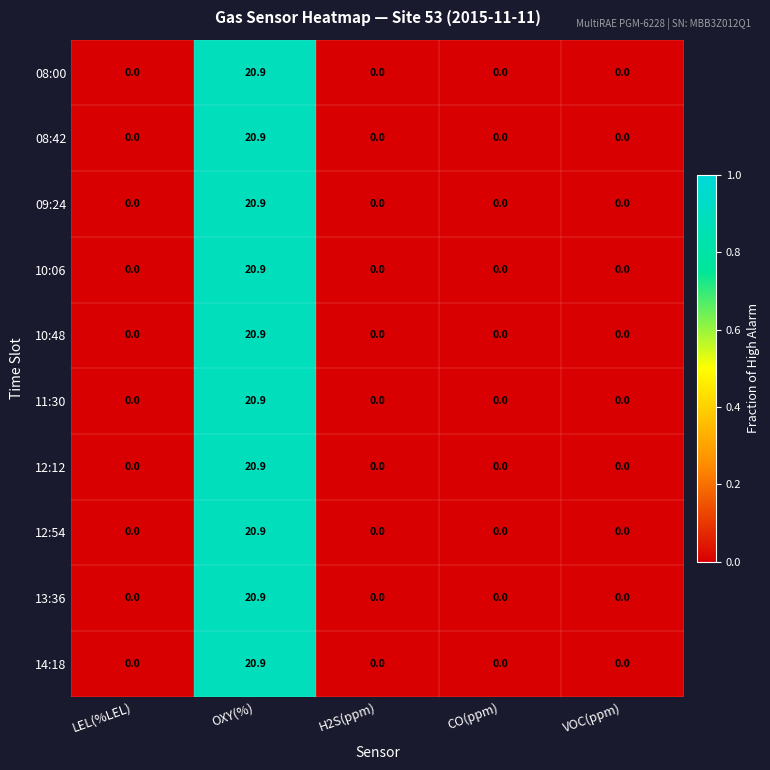

What is the sum of all 12:12 values?

20.9